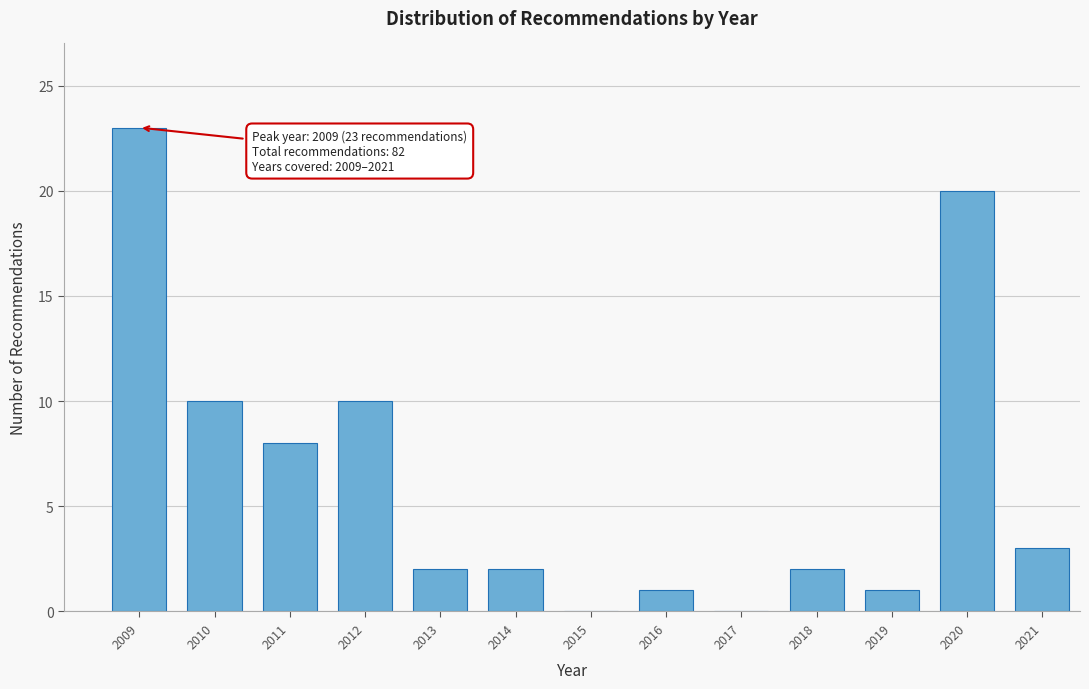

Reading right to left, transcribe all the data shown in this chart.

2021=3	2020=20	2019=1	2018=2	2017=0	2016=1	2015=0	2014=2	2013=2	2012=10	2011=8	2010=10	2009=23